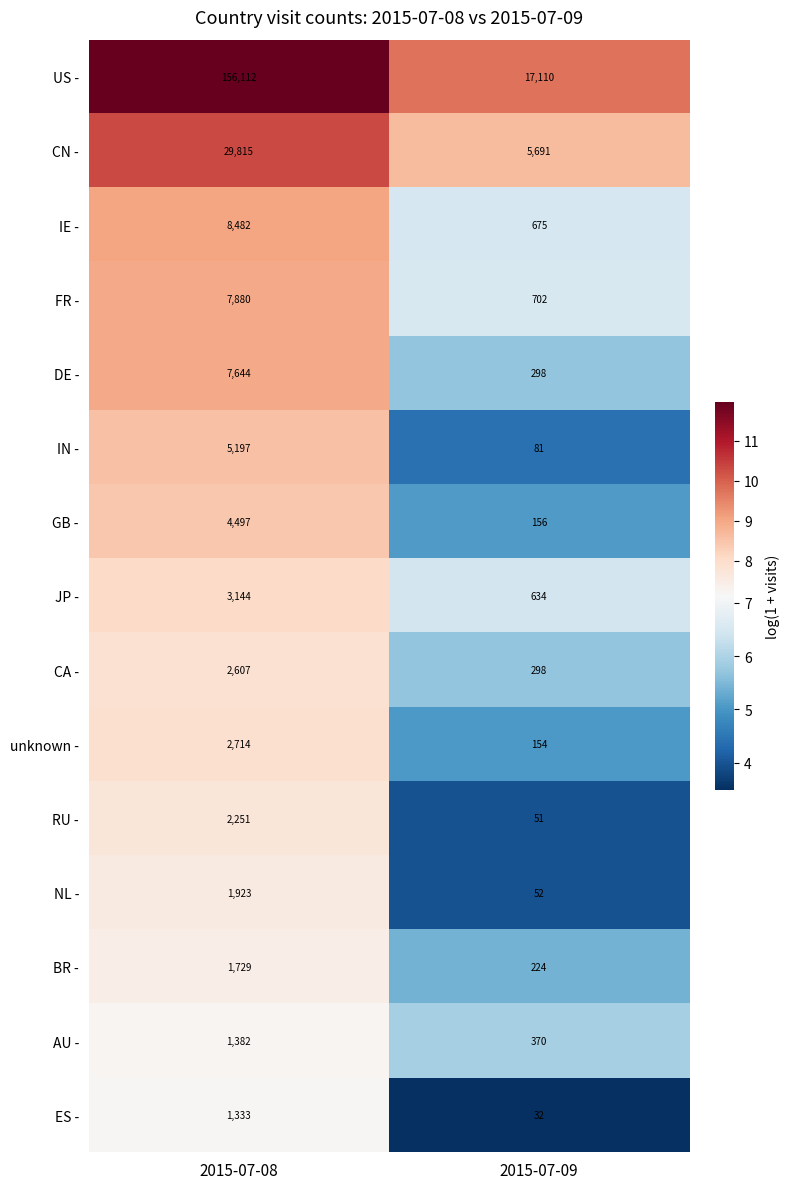

Which label corresponds to the largest value in the chart?

2015-07-08